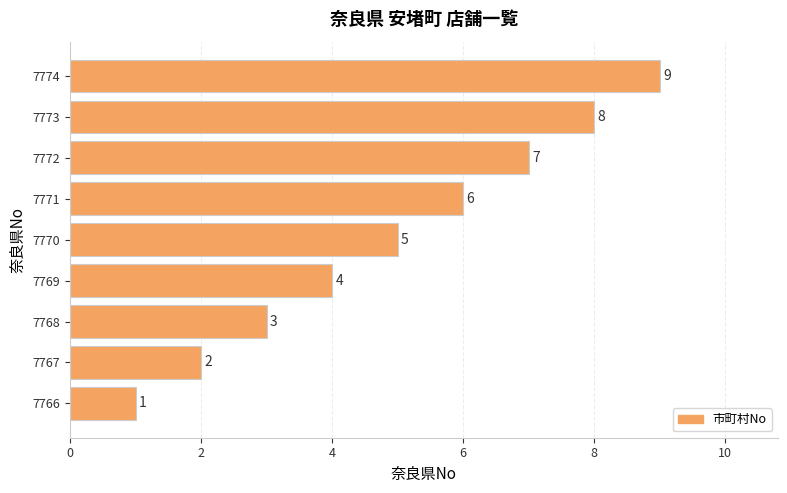

What is the average value?

5